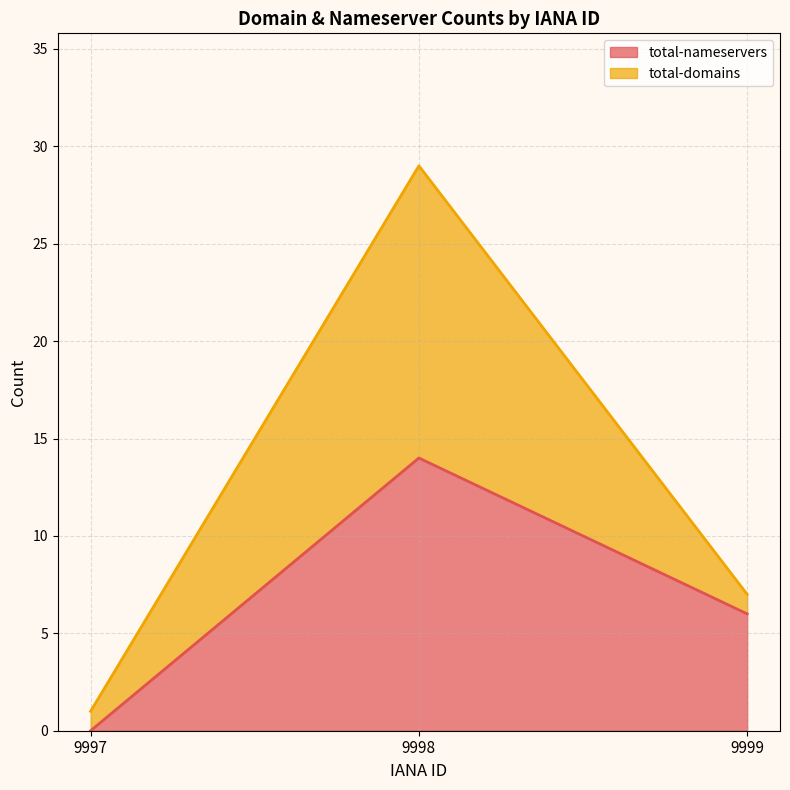

Which has a higher value, 9997 or 9998?

9998